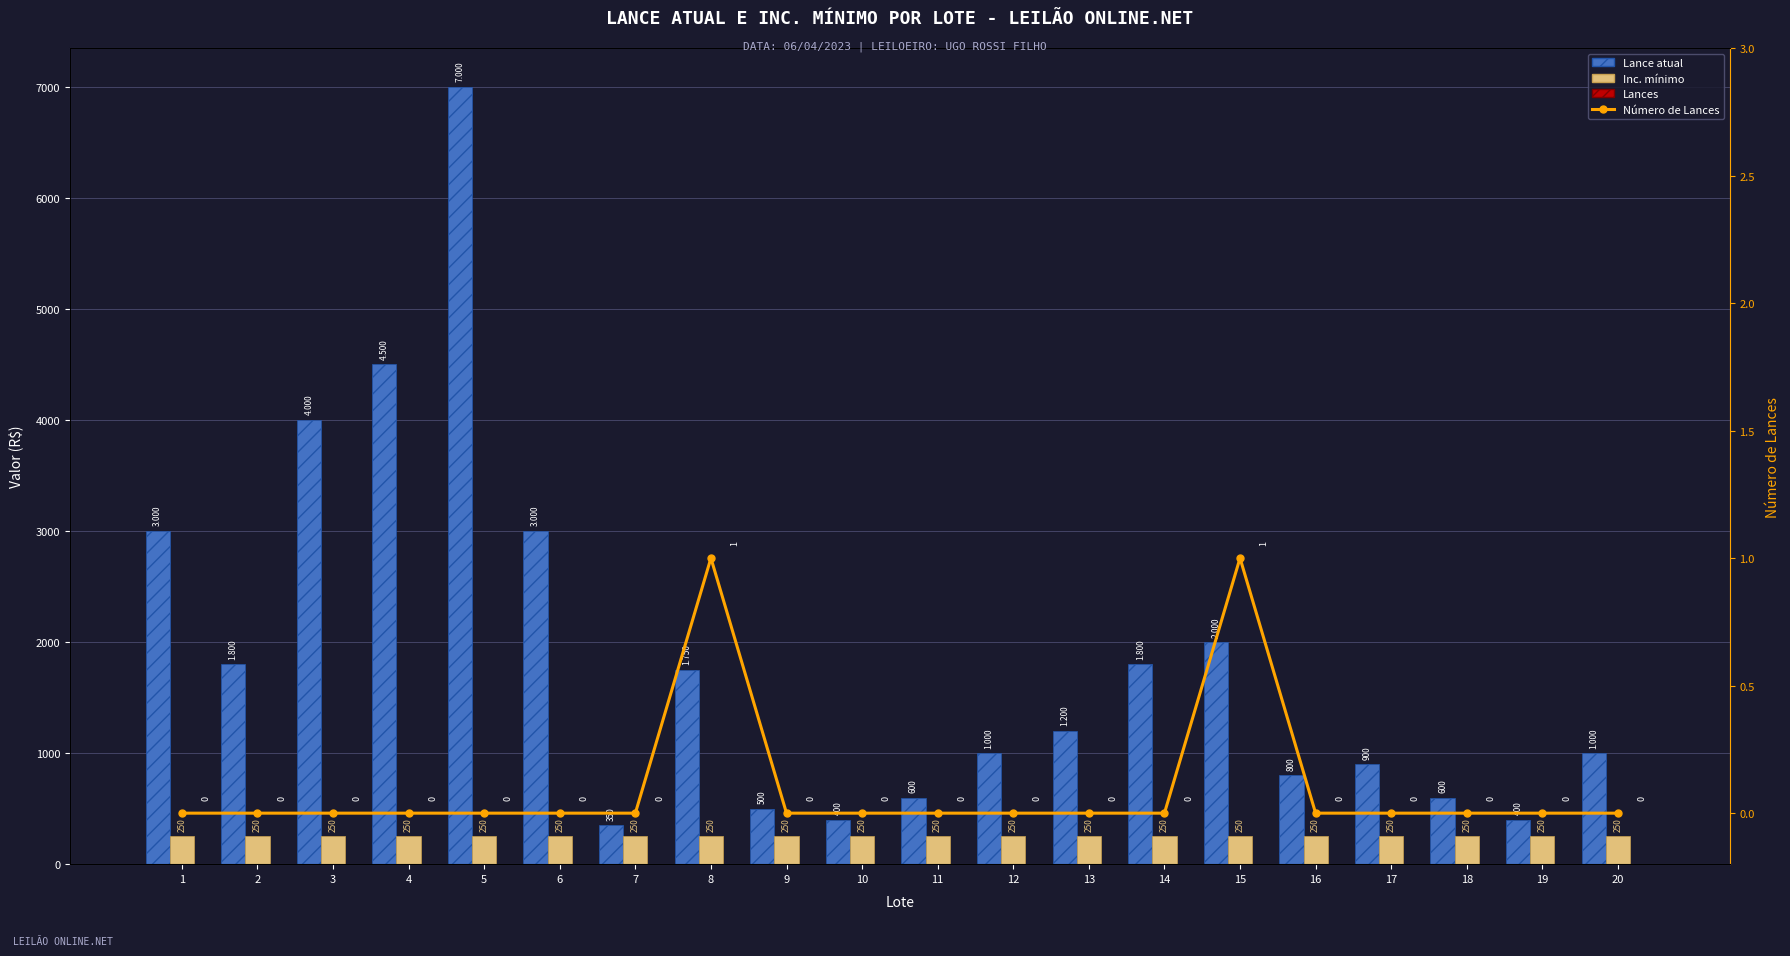

What is the value of the Número de Lances bar at the 8th from the left?

1